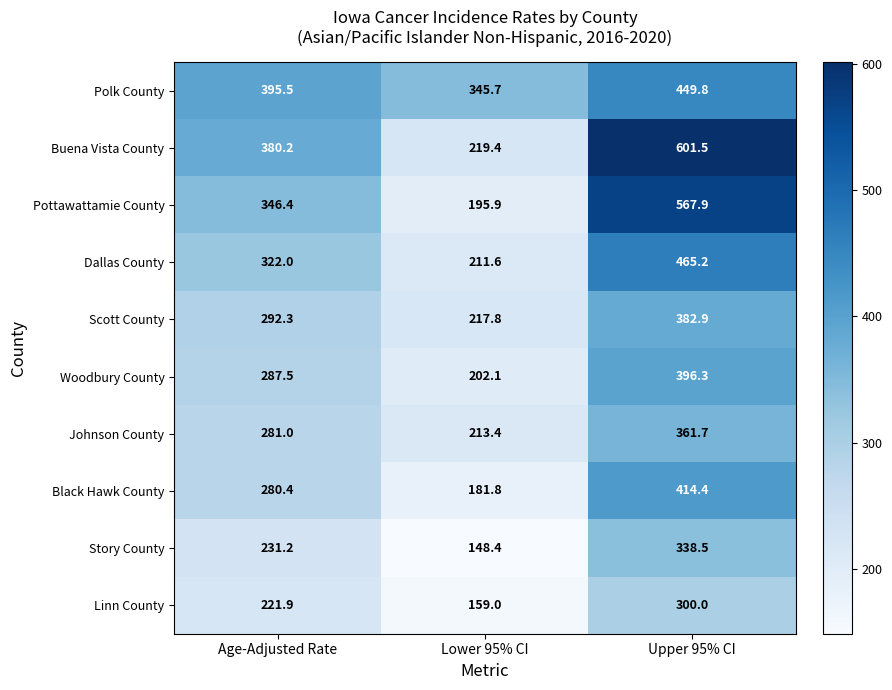

Where does the Pottawattamie County series first go above 346?

Age-Adjusted Rate